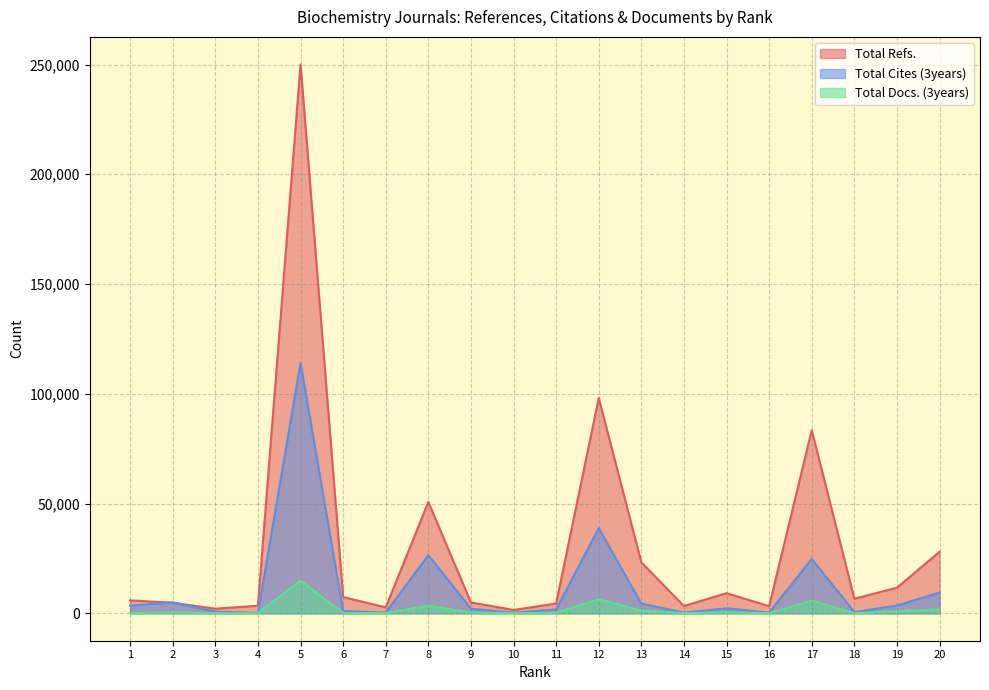

True or false: Total Docs. (3years) and Total Refs. cross at least once.

False